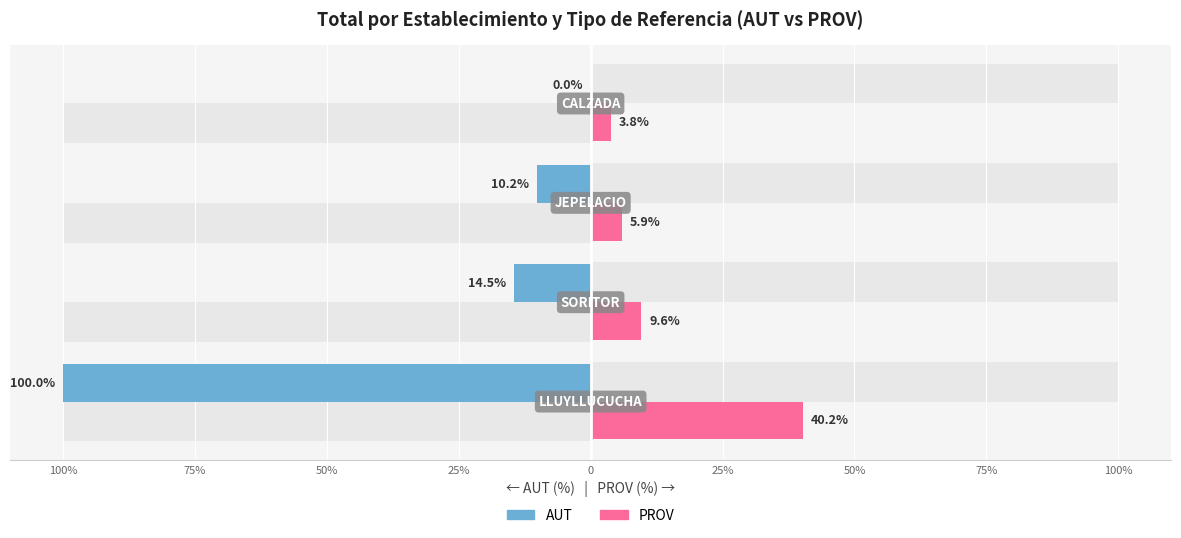

What are all the series names shown in the legend?

AUT, PROV